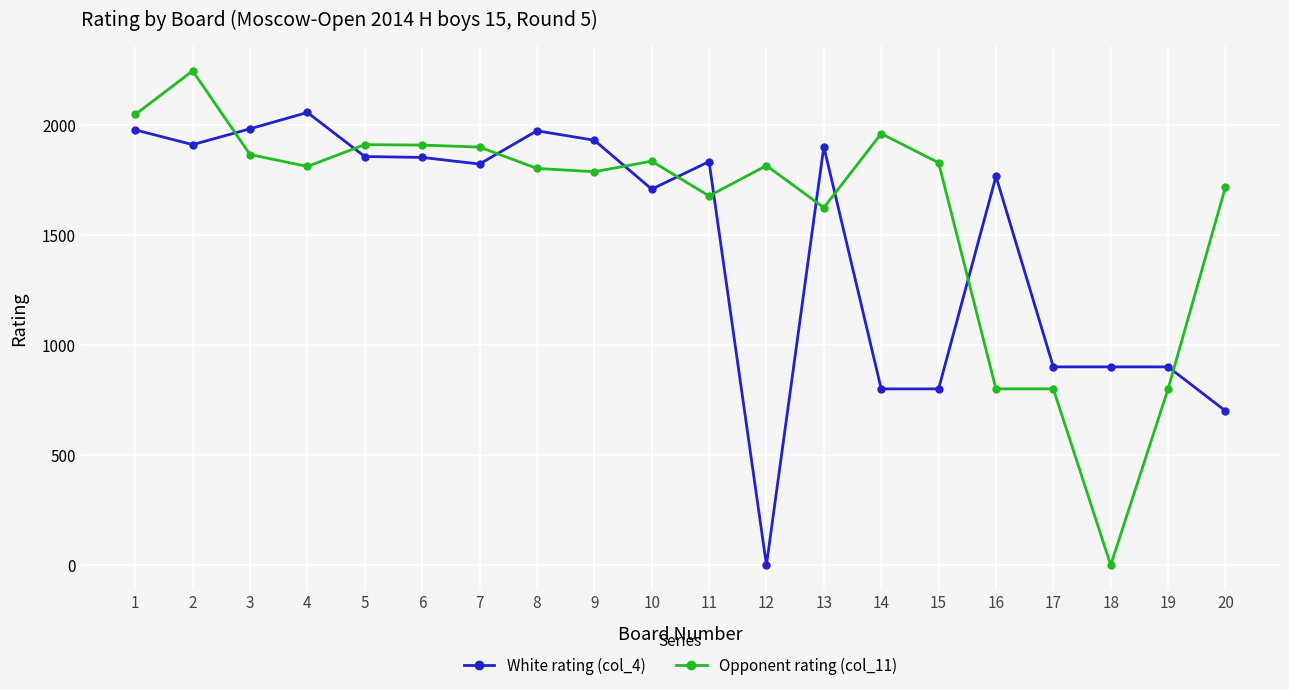

What is the value of the Opponent rating (col_11) point at the 11th from the left?

1676